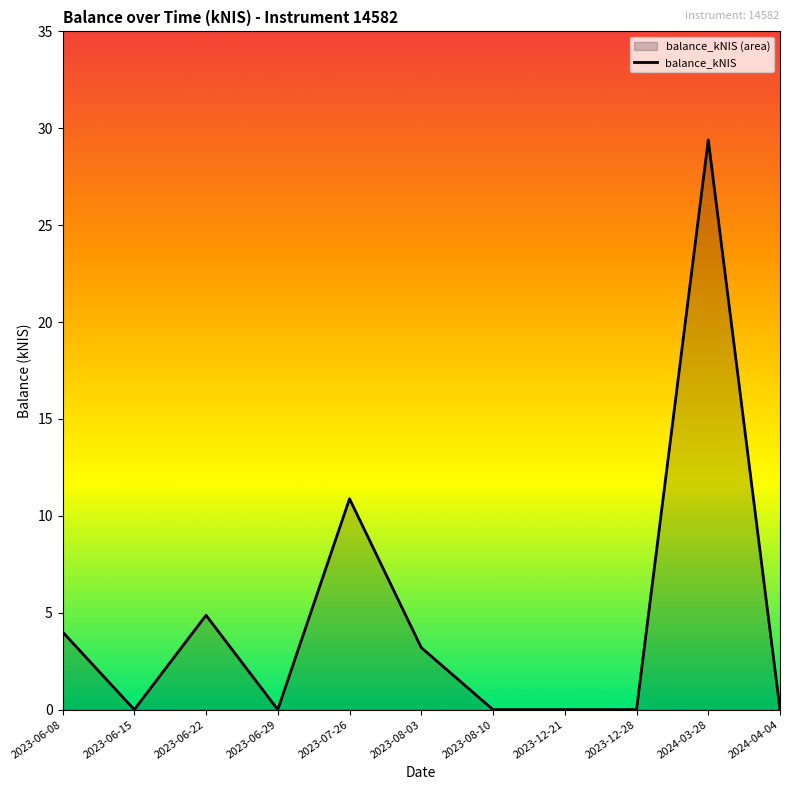

At which category does the chart reach its peak across all series?

2024-03-28